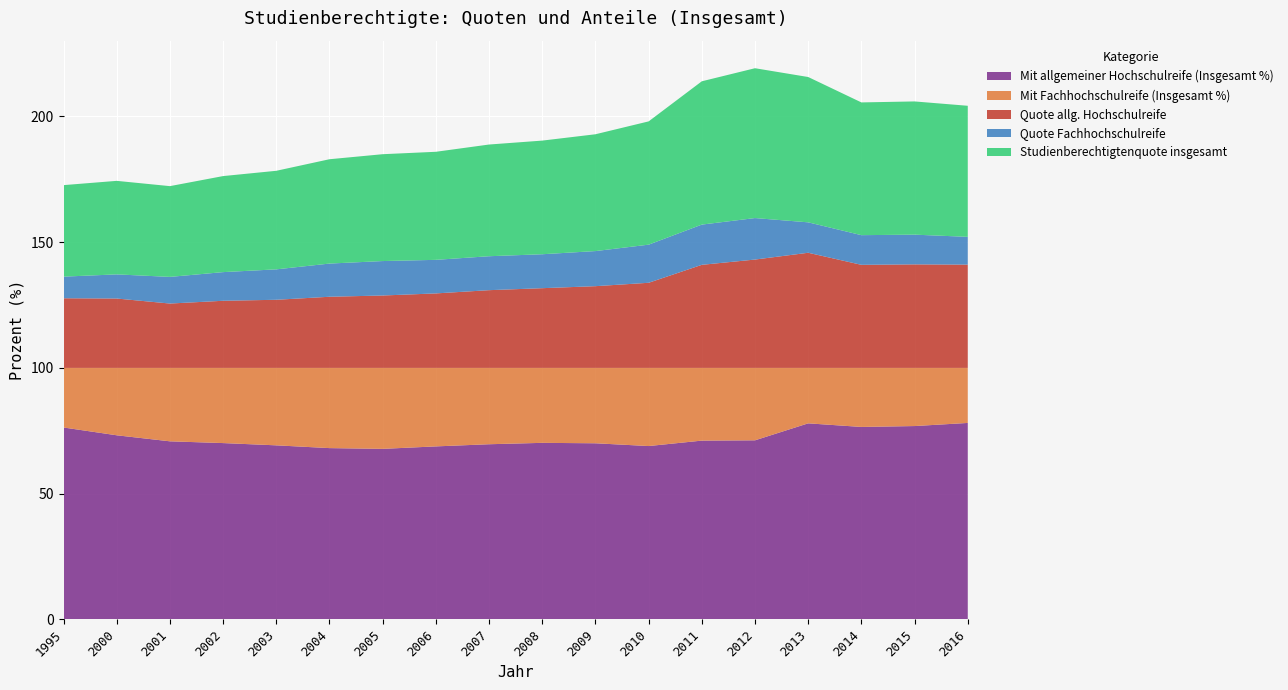

Reading right to left, what are all the values shown in this chart?

Mit allgemeiner Hochschulreife (Insgesamt %): 2016=78.1	2015=76.9	2014=76.5	2013=78.0	2012=71.2	2011=71.1	2010=68.9	2009=70.0	2008=70.2	2007=69.6	2006=68.8	2005=67.8	2004=68.1	2003=69.2	2002=70.1	2001=70.8	2000=73.2	1995=76.3
Mit Fachhochschulreife (Insgesamt %): 2016=21.9	2015=23.1	2014=23.5	2013=22.1	2012=28.8	2011=28.9	2010=31.1	2009=30.0	2008=29.8	2007=30.4	2006=31.2	2005=32.2	2004=31.9	2003=30.8	2002=29.9	2001=29.2	2000=26.8	1995=23.7
Quote allg. Hochschulreife: 2016=41.1	2015=41.2	2014=41.0	2013=45.8	2012=43.1	2011=41.0	2010=33.9	2009=32.5	2008=31.7	2007=30.9	2006=29.6	2005=28.8	2004=28.3	2003=27.1	2002=26.7	2001=25.6	2000=27.6	1995=27.7
Quote Fachhochschulreife: 2016=11.1	2015=11.8	2014=11.8	2013=12.1	2012=16.5	2011=16.0	2010=15.2	2009=14.0	2008=13.5	2007=13.5	2006=13.3	2005=13.7	2004=13.2	2003=12.1	2002=11.4	2001=10.6	2000=9.6	1995=8.6
Studienberechtigtenquote insgesamt: 2016=52.1	2015=53.0	2014=52.8	2013=57.8	2012=59.6	2011=57.0	2010=49.0	2009=46.5	2008=45.2	2007=44.4	2006=43.0	2005=42.5	2004=41.5	2003=39.2	2002=38.2	2001=36.1	2000=37.2	1995=36.4